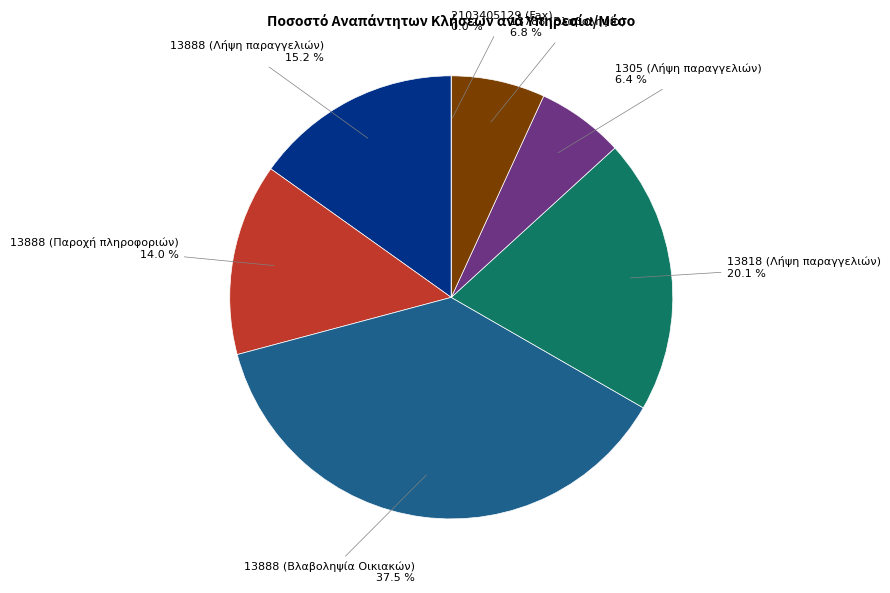

How many segments does this pie chart have?

7